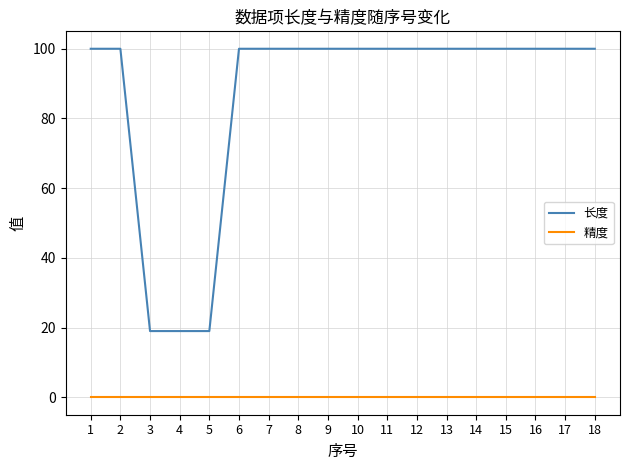

Which series has the widest spread of values?

长度